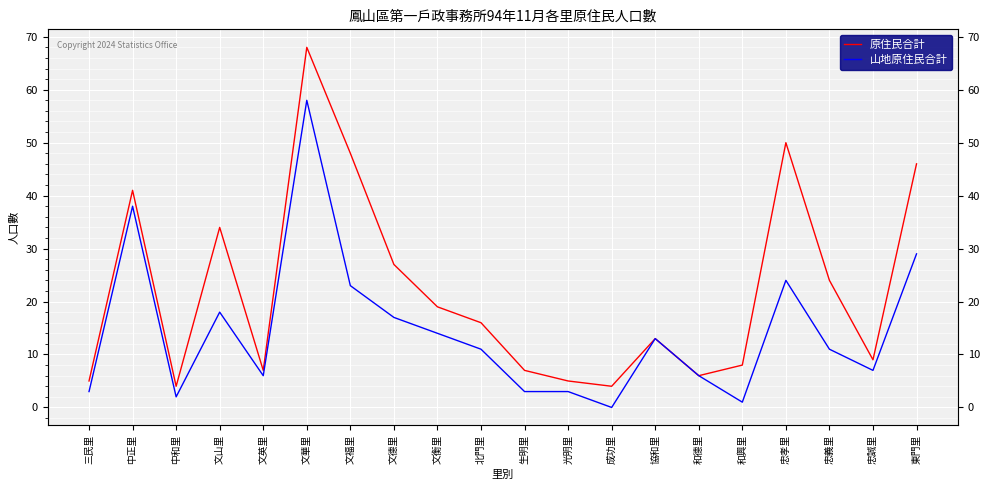

The 山地原住民合計 series shows 32 at 文福里. True or false?

False